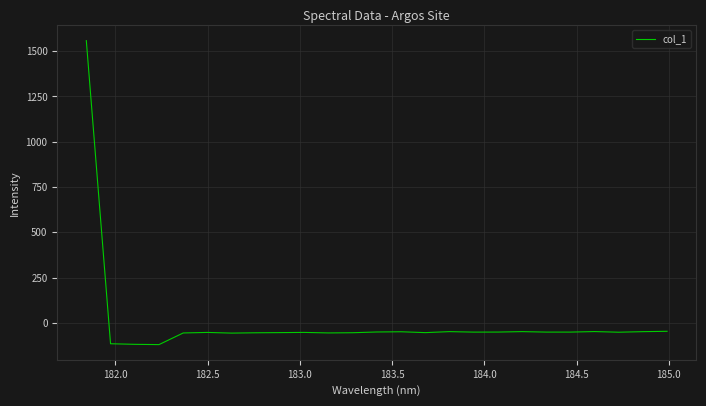

What is the smallest value displayed?

-120.2